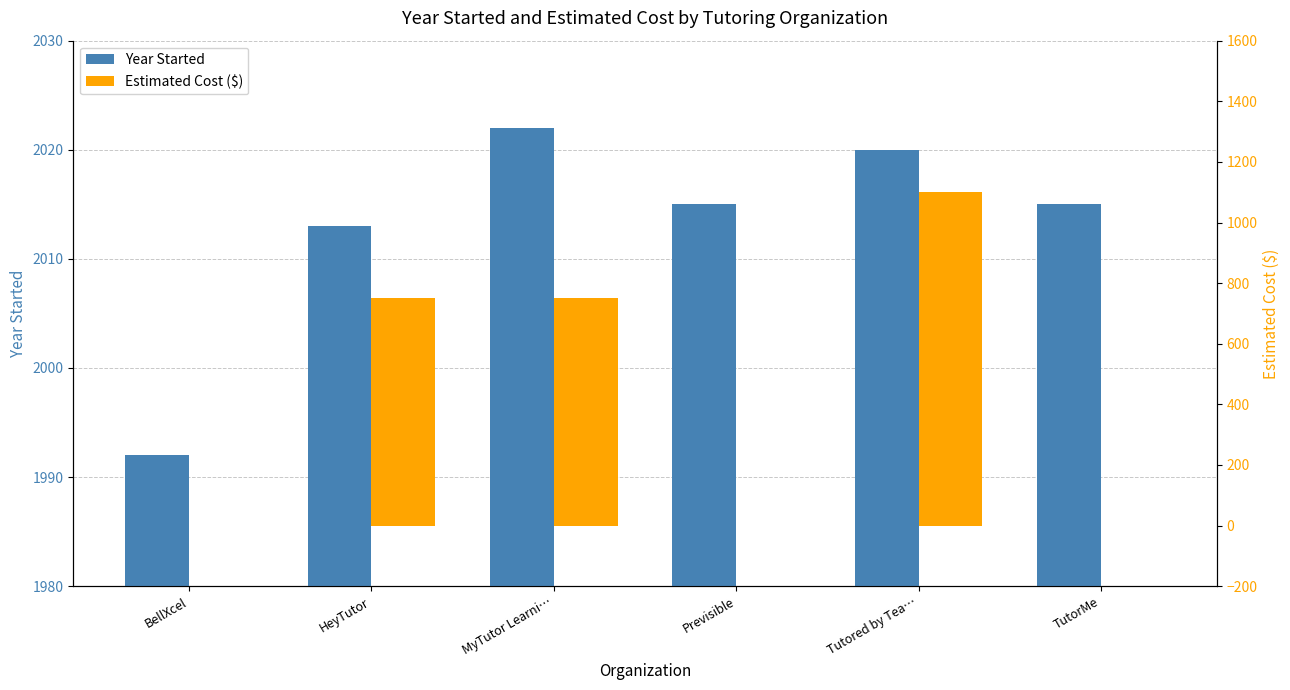

Which series has the largest range (max minus min)?

Estimated Cost ($)